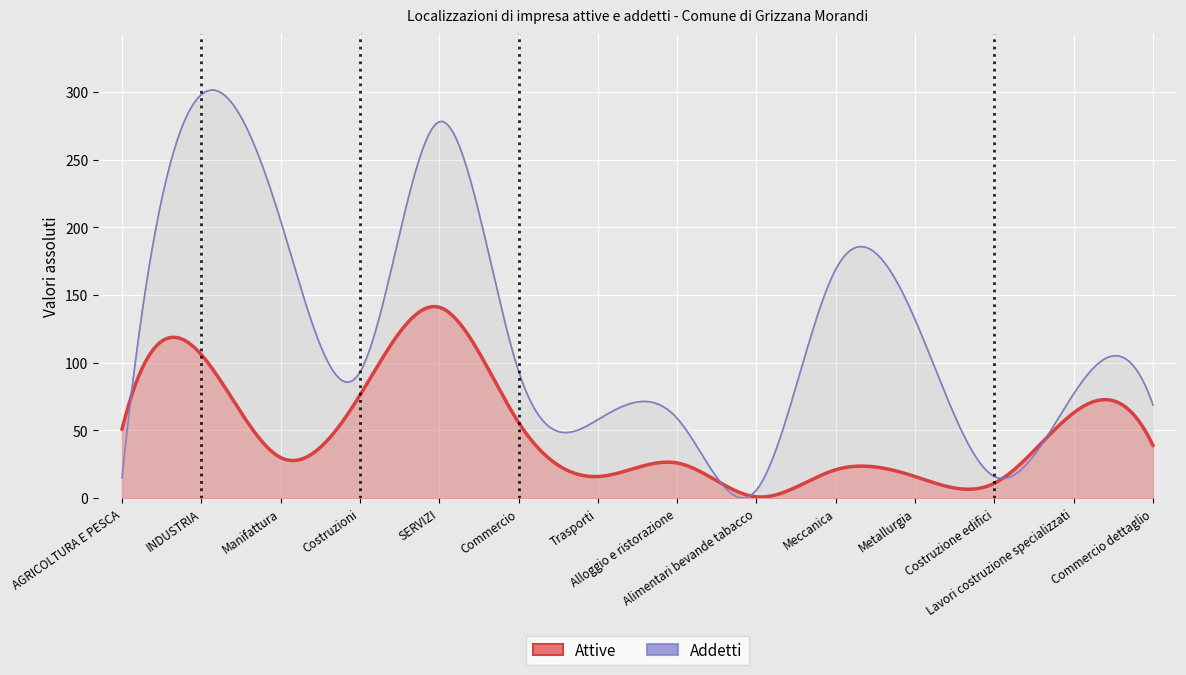

What is the sum of all Addetti values?

1569